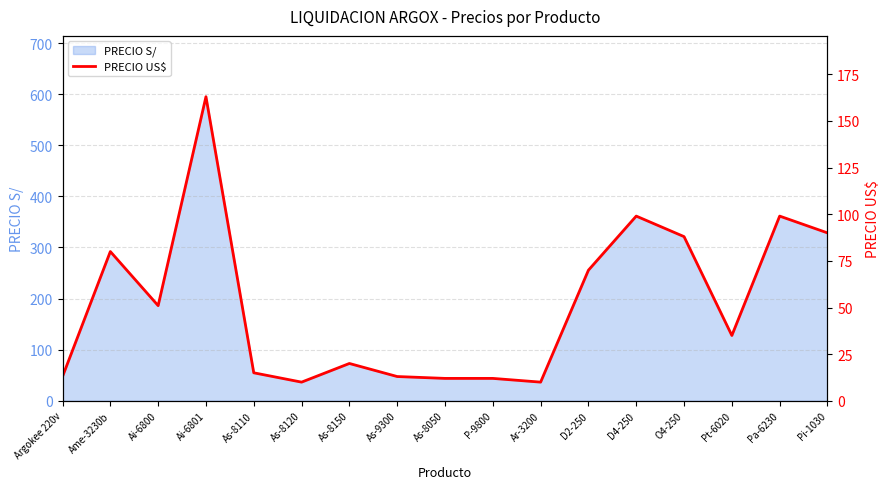

The chart shows a value of 90 at Pi-1030. True or false?

True